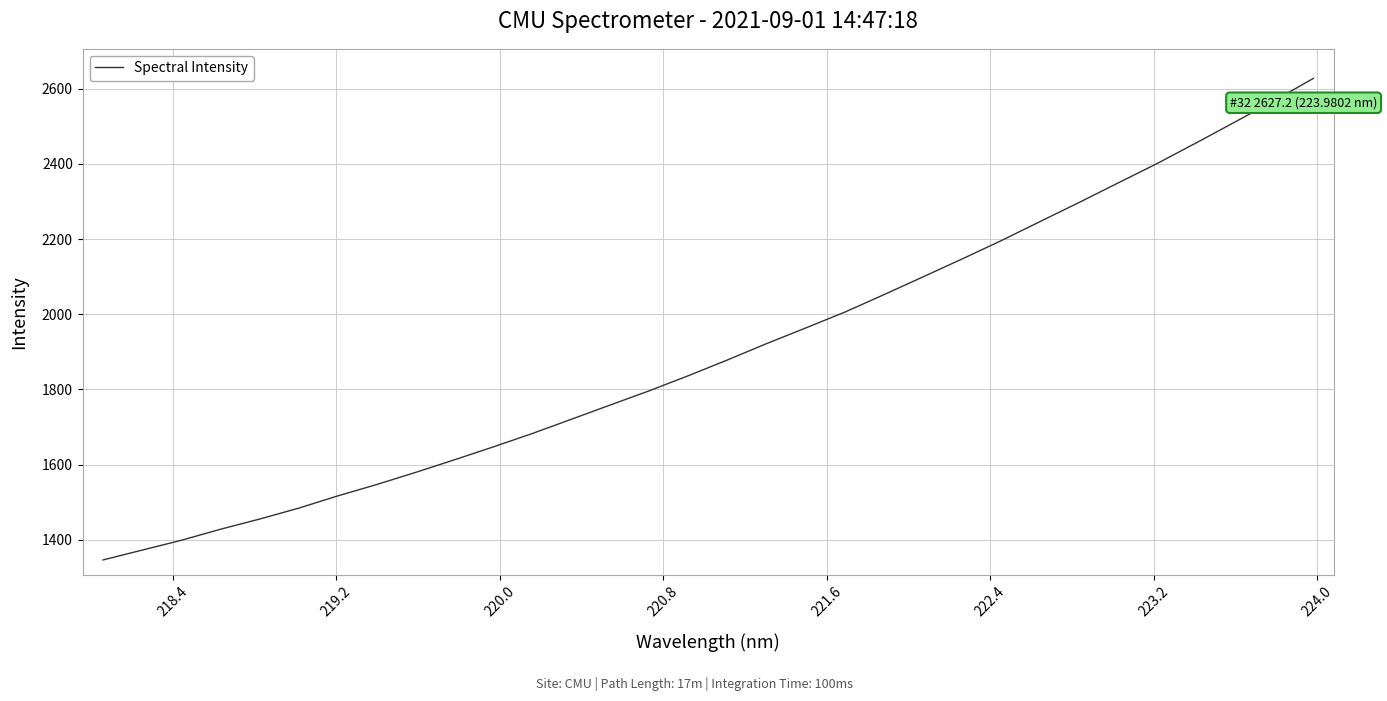

How many lines are shown in the chart?

1